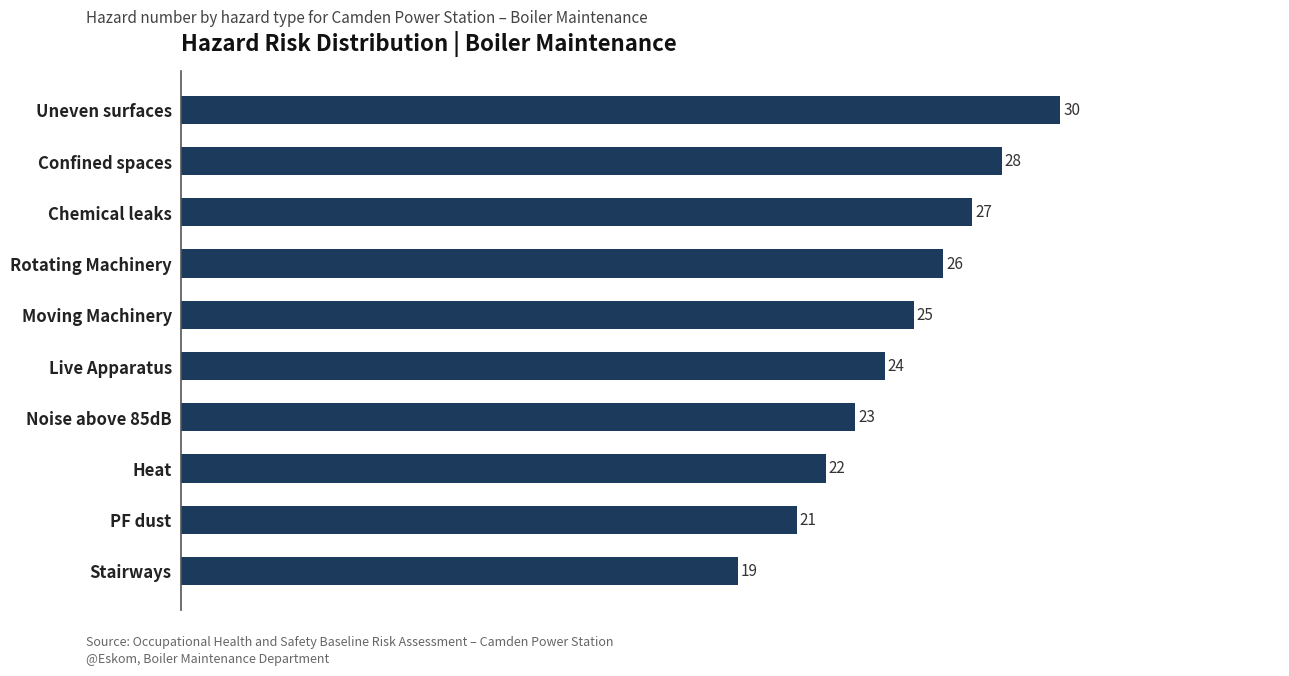

List the labels in order of value, smallest first.

Stairways, PF dust, Heat, Noise above 85dB, Live Apparatus, Moving Machinery, Rotating Machinery, Chemical leaks, Confined spaces, Uneven surfaces